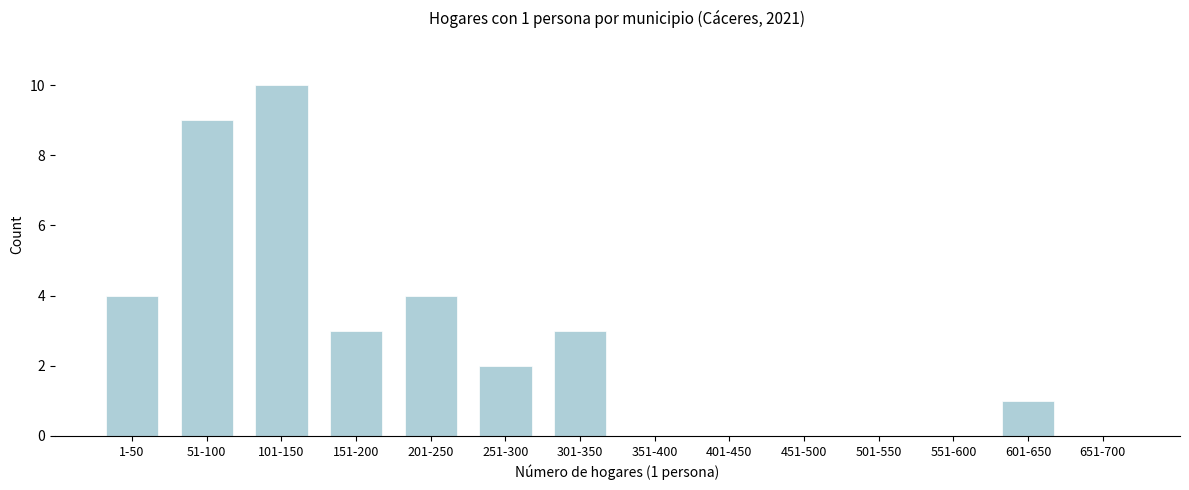

Reading right to left, what are all the values shown in this chart?

651-700=0	601-650=1	551-600=0	501-550=0	451-500=0	401-450=0	351-400=0	301-350=3	251-300=2	201-250=4	151-200=3	101-150=10	51-100=9	1-50=4